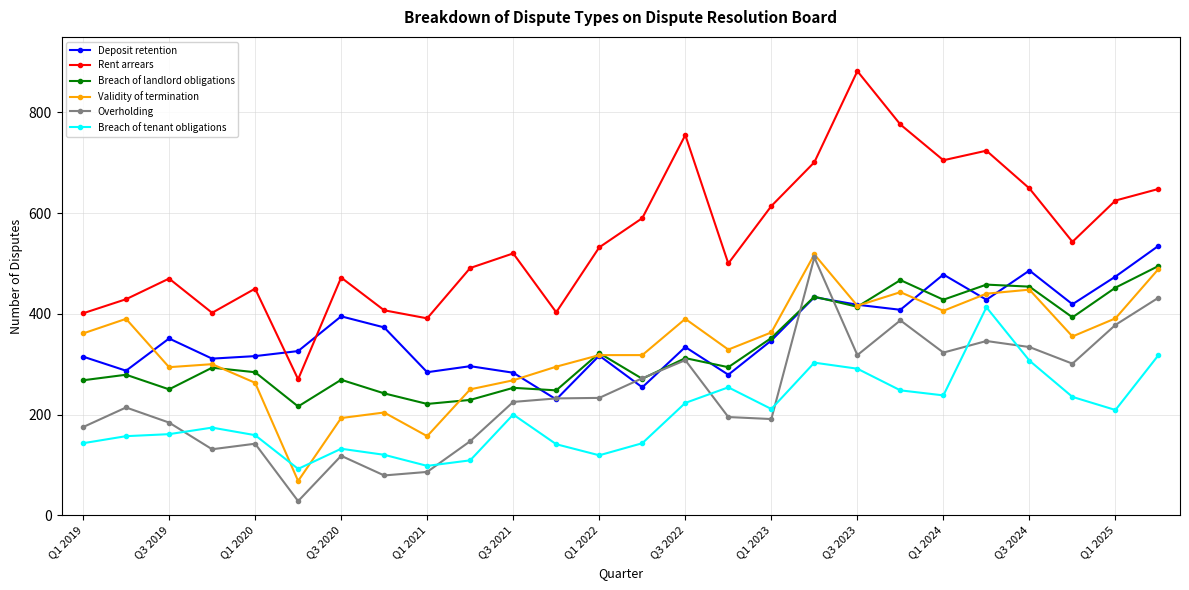

Which series ends up on top after the final intersection of Breach of tenant obligations and Validity of termination?

Validity of termination